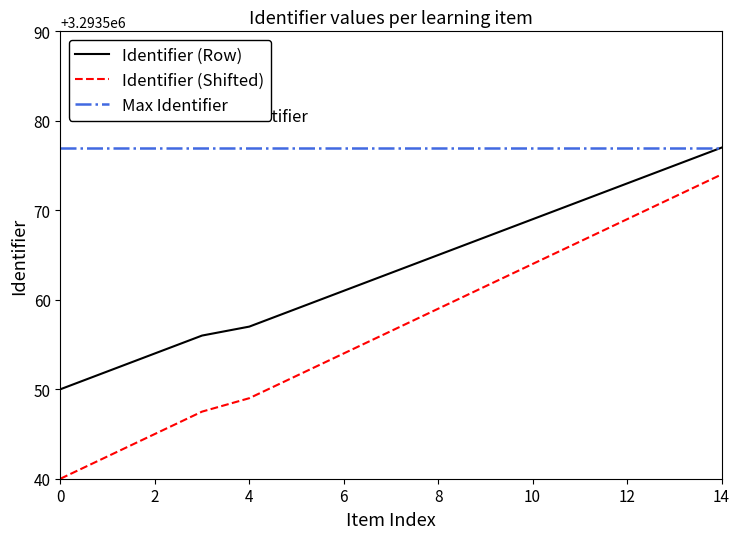

What is the highest value of the Identifier (Shifted) series?

3293574.0